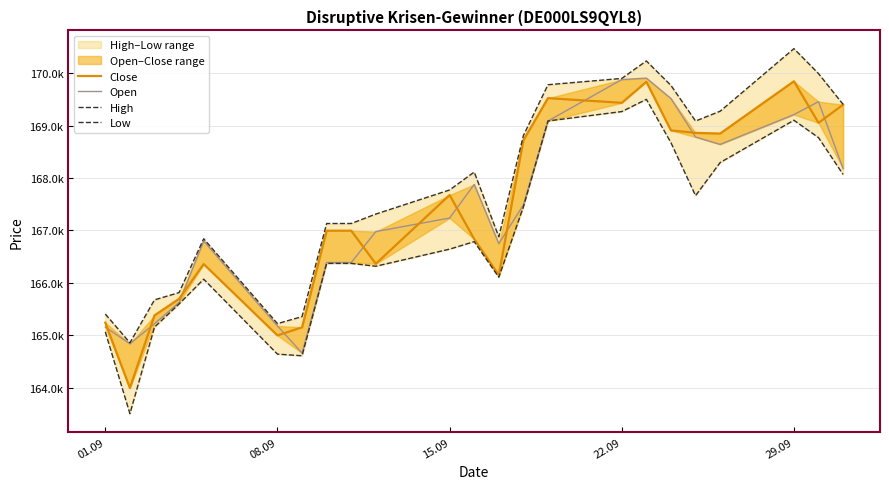

What is the maximum value shown in the chart?

170467